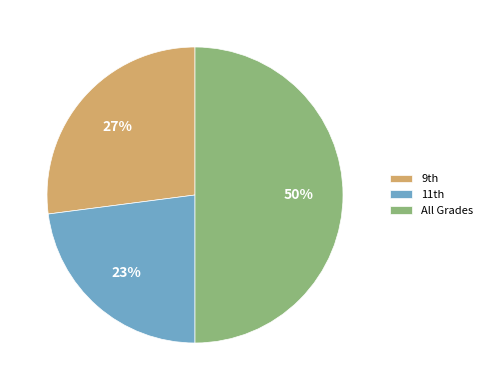

How many segments does this pie chart have?

3